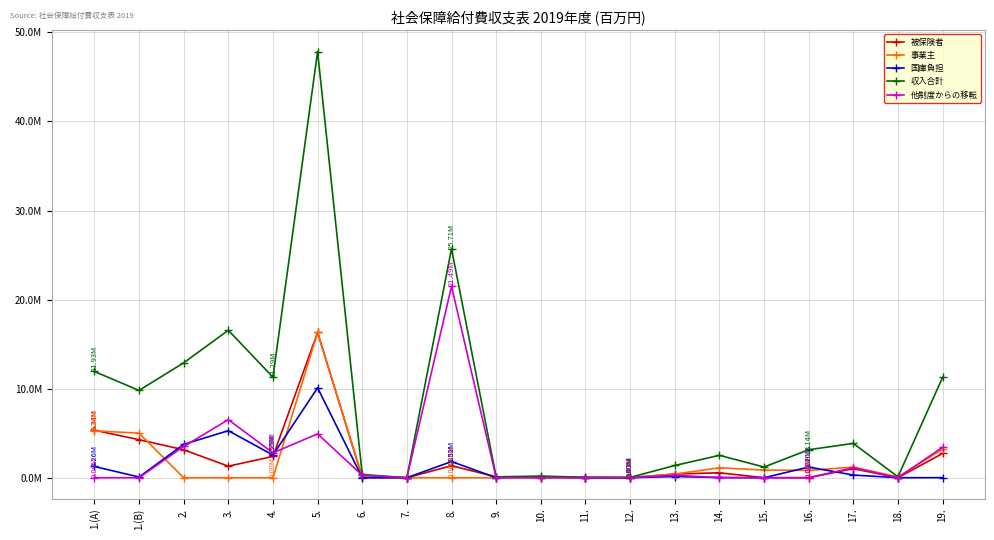

At which category does 収入合計 reach its first local peak?

3.